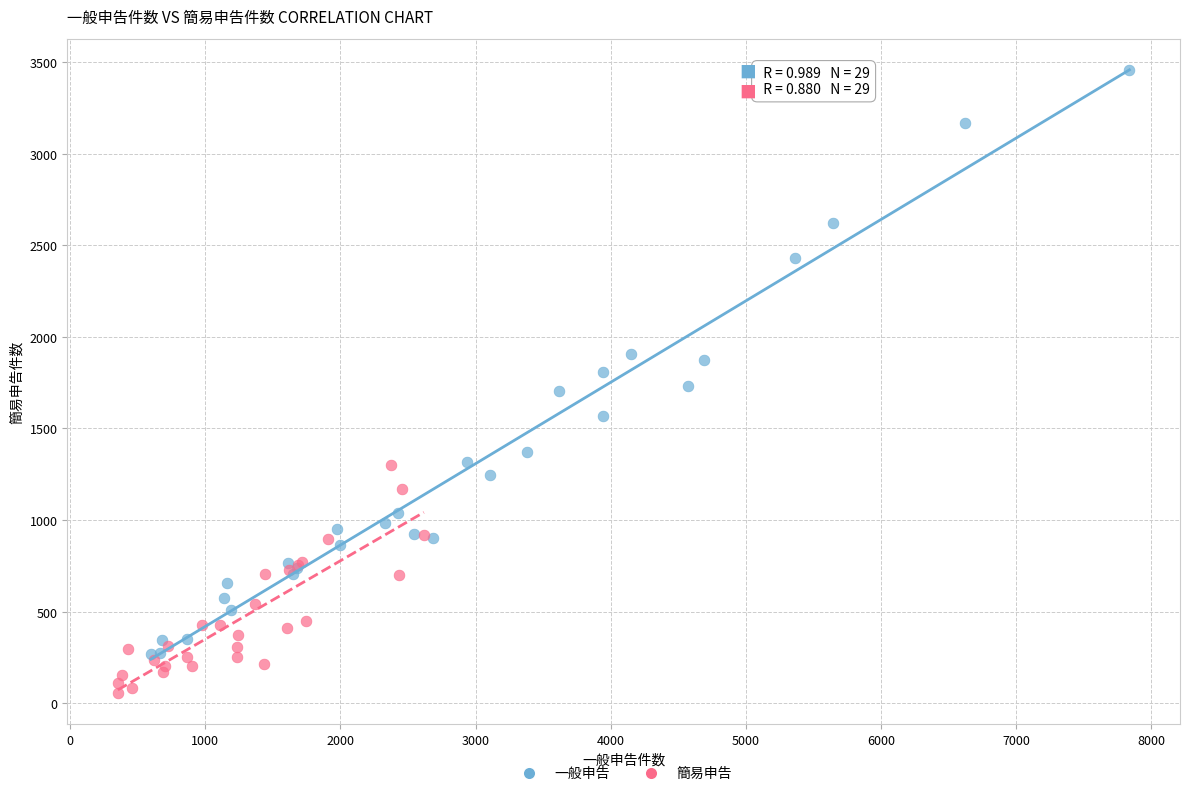

Which series reaches the minimum Y coordinate?

簡易申告